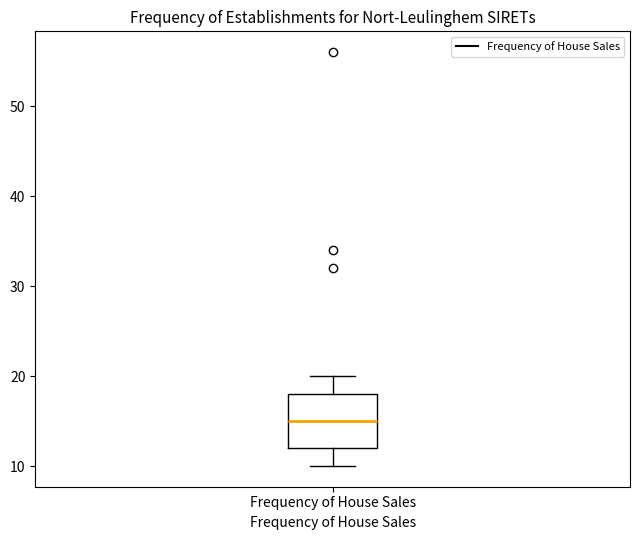

Read this box plot against the y-axis: the position of the median line, the range covered by the box, and the ends of both whiskers. The values are not printed on the chart, so give them approximately, as read against the axis.

median 15, box 12 to 18, whiskers 10 to 20